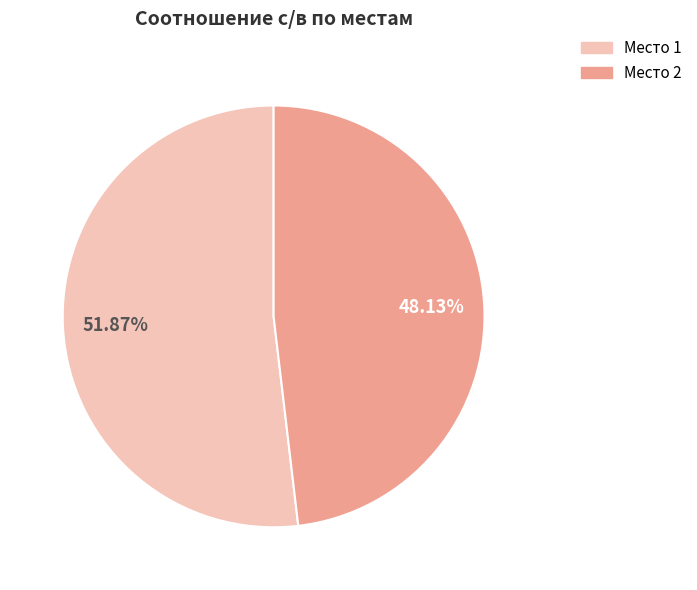

Is there a majority slice in this chart?

Yes